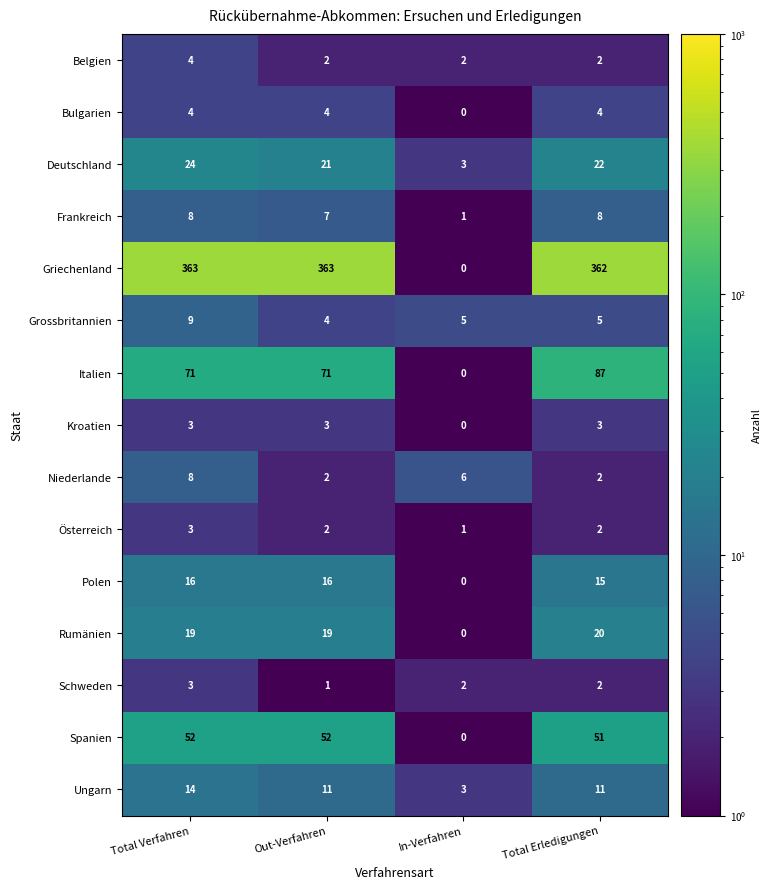

What is the spread (max minus min) of values at In-Verfahren?

6